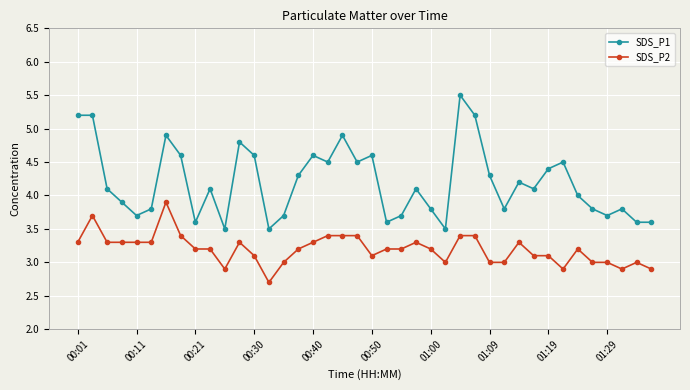

Does the chart display data point markers on the line(s)?

Yes